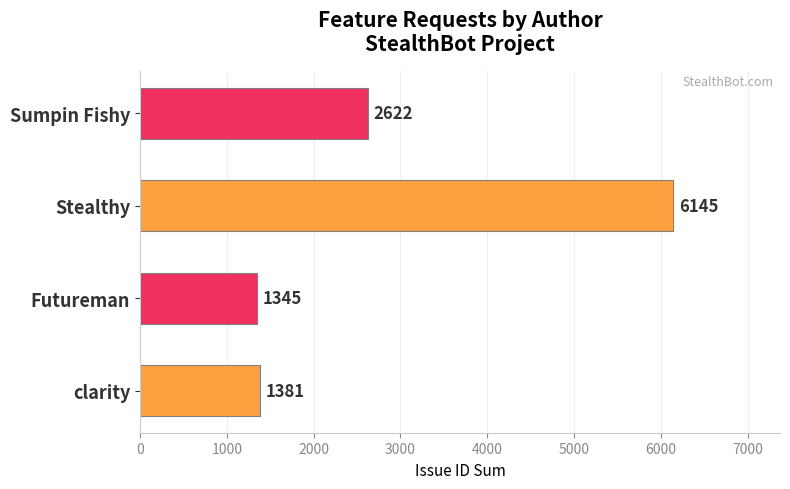

Which label corresponds to the largest value in the chart?

Stealthy